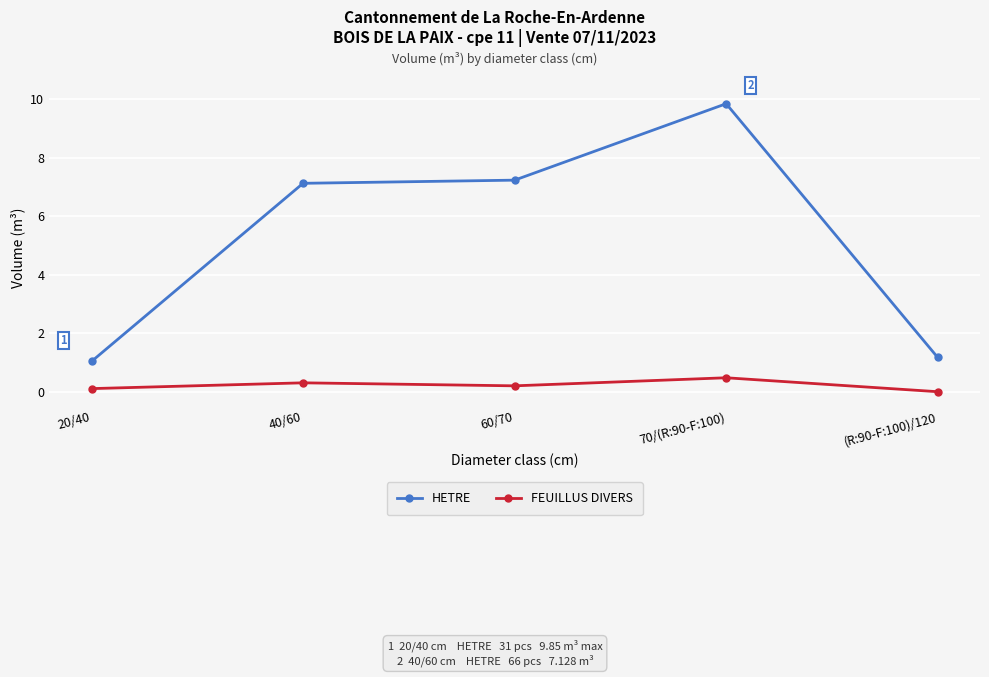

What value does the HETRE series have at 60/70?

7.2